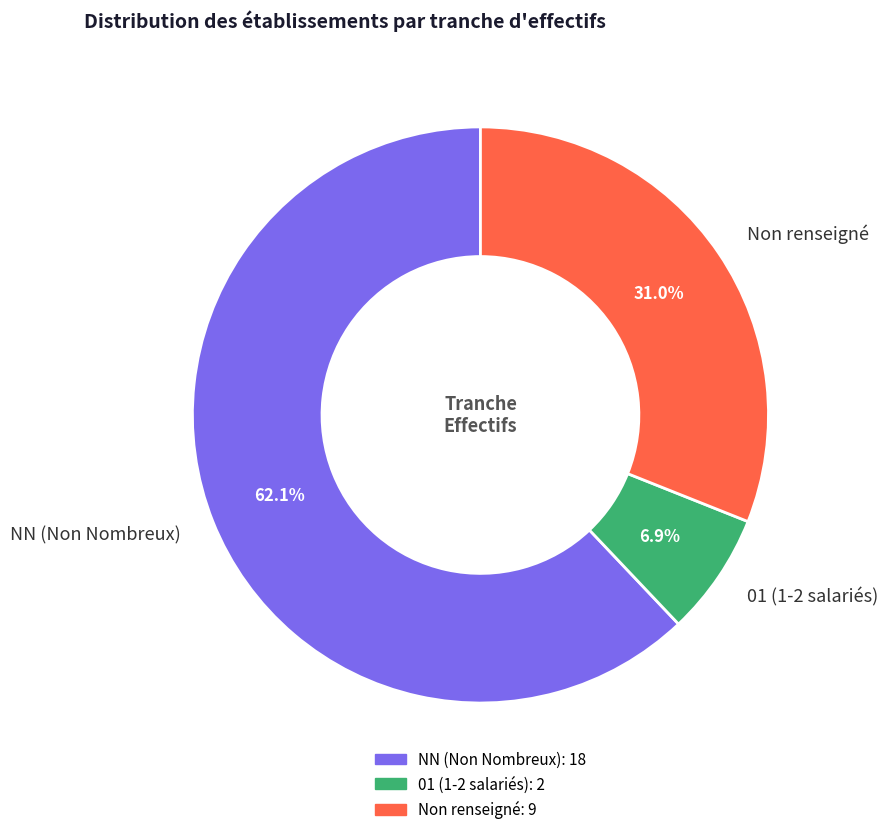

Does any single category account for the majority?

Yes